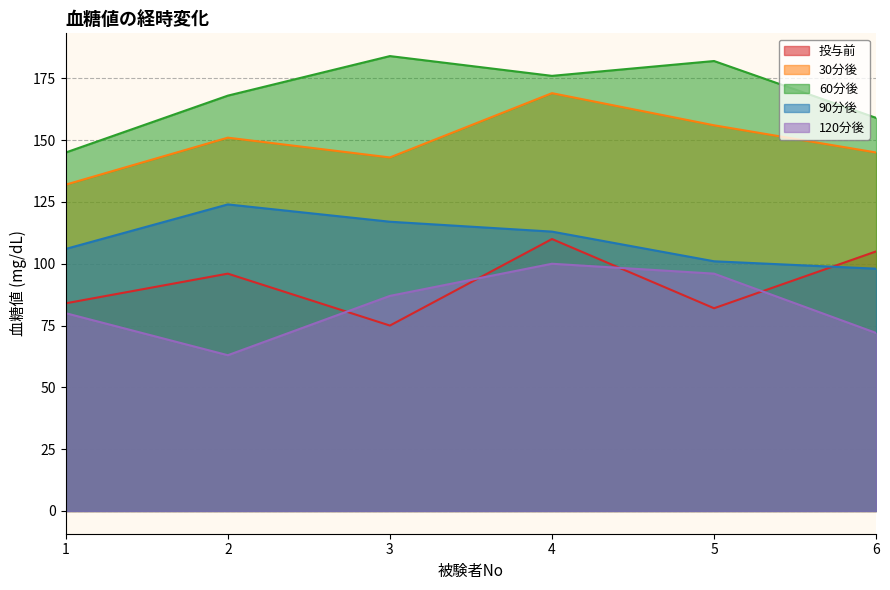

Between 6 and 1, which is larger?

6